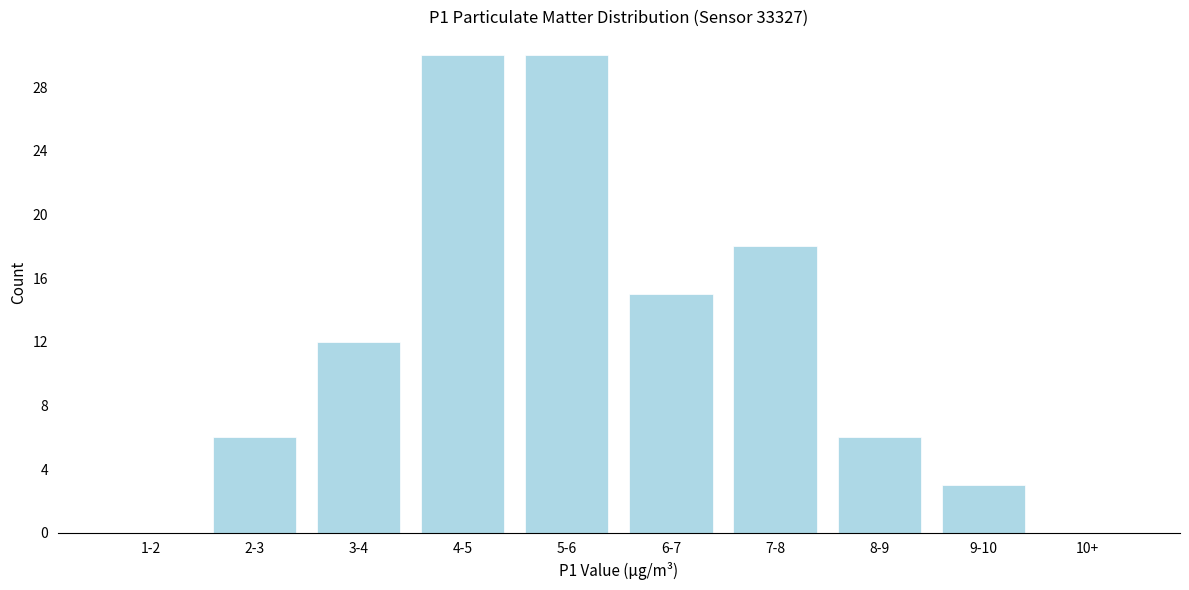

Reading right to left, extract all data points from this chart.

10+=0	9-10=3	8-9=6	7-8=18	6-7=15	5-6=30	4-5=30	3-4=12	2-3=6	1-2=0